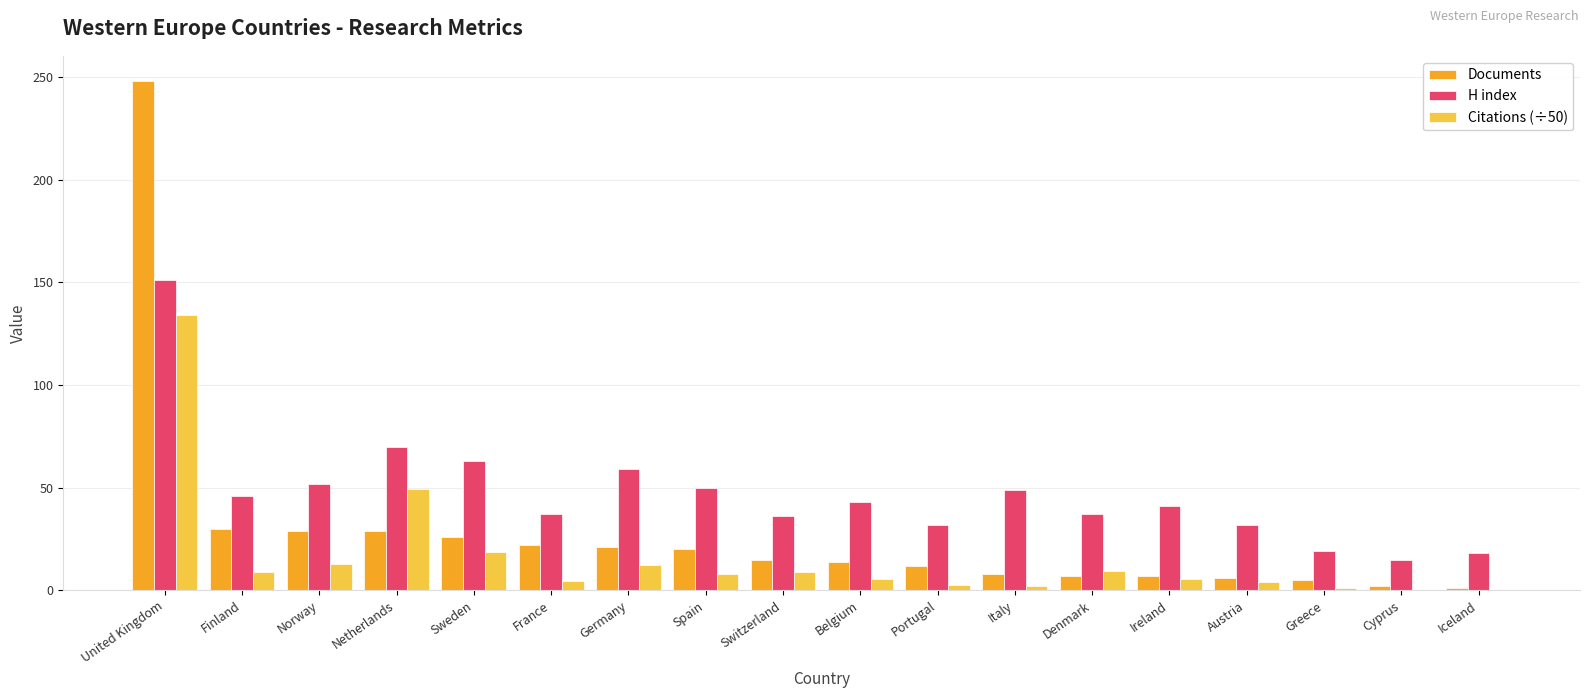

Count the number of categories in the chart.

18